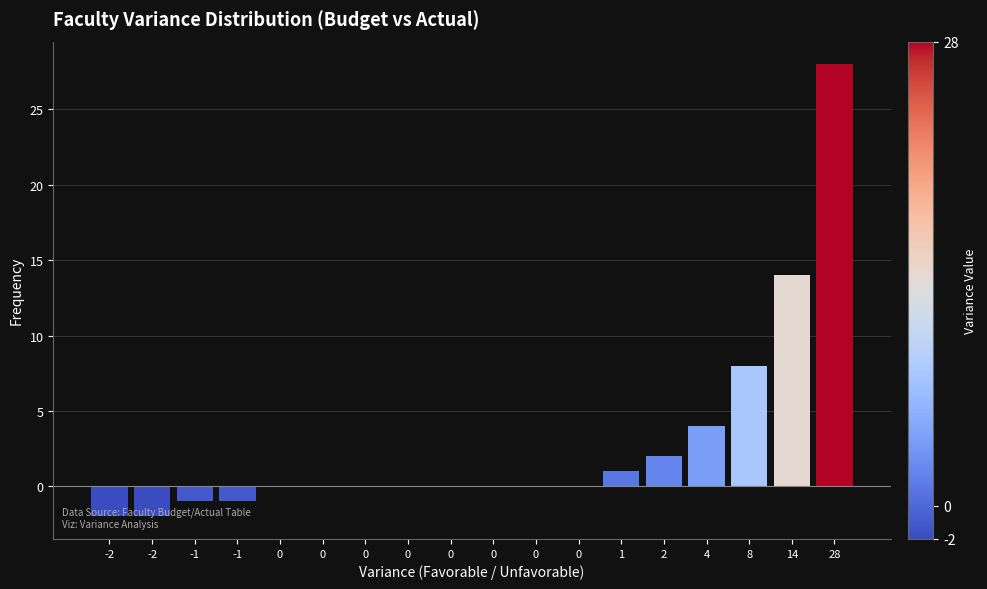

How many data points does each series have?

18